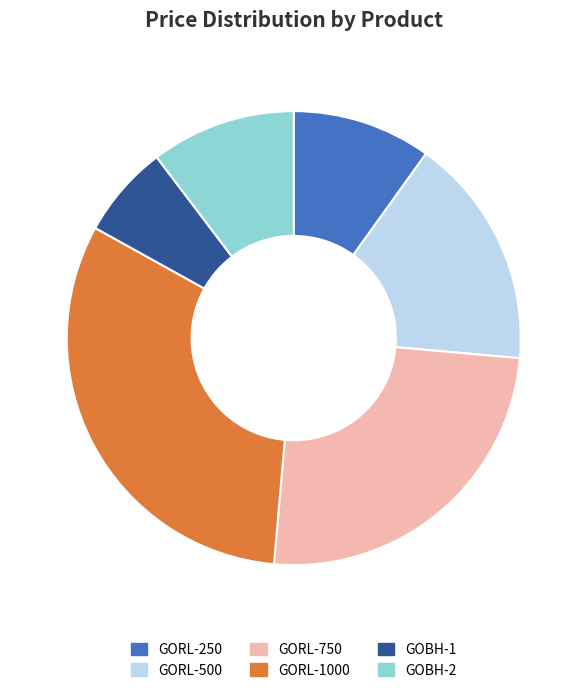

Is it true that GORL-250 is 1% of the pie?

False